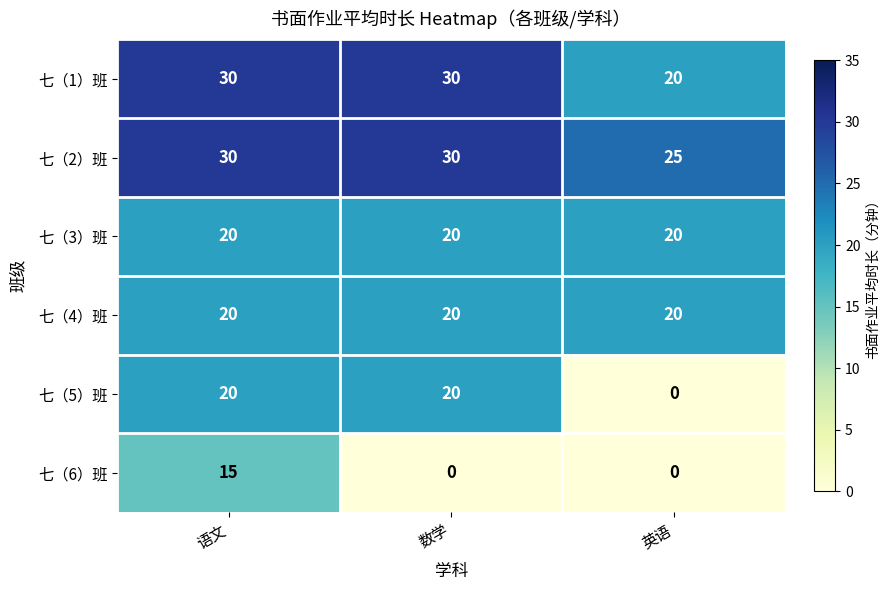

Which series has the largest range (max minus min)?

七（5）班